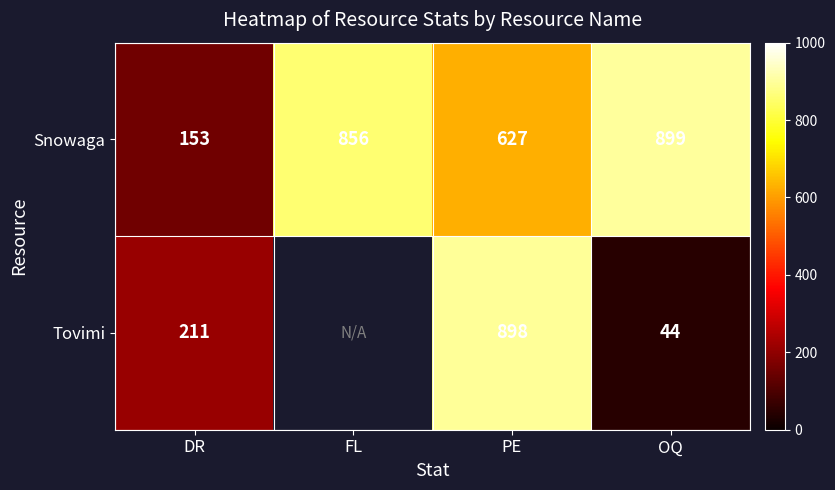

At how many categories does at least one series exceed 722?

3